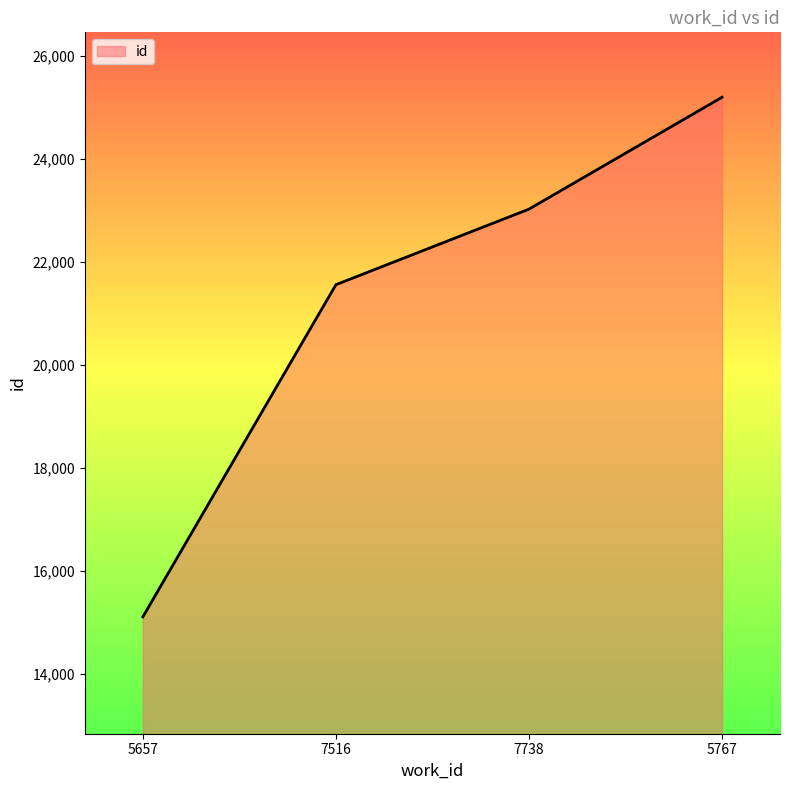

Where is the data nearest to the value 20150?

7516